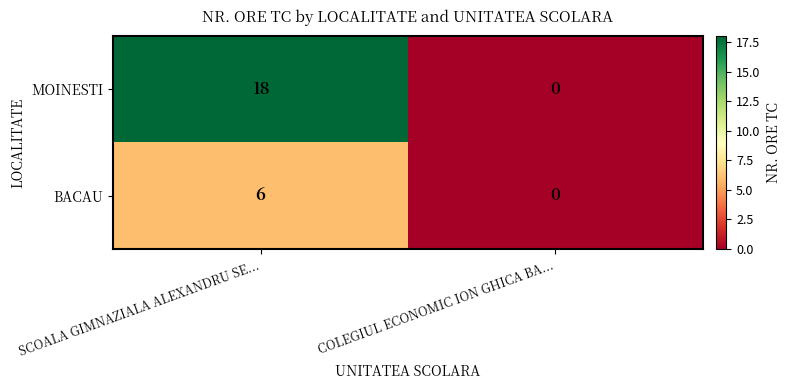

Reading left to right, extract all data points from this chart.

MOINESTI: 18	0
BACAU: 6	0